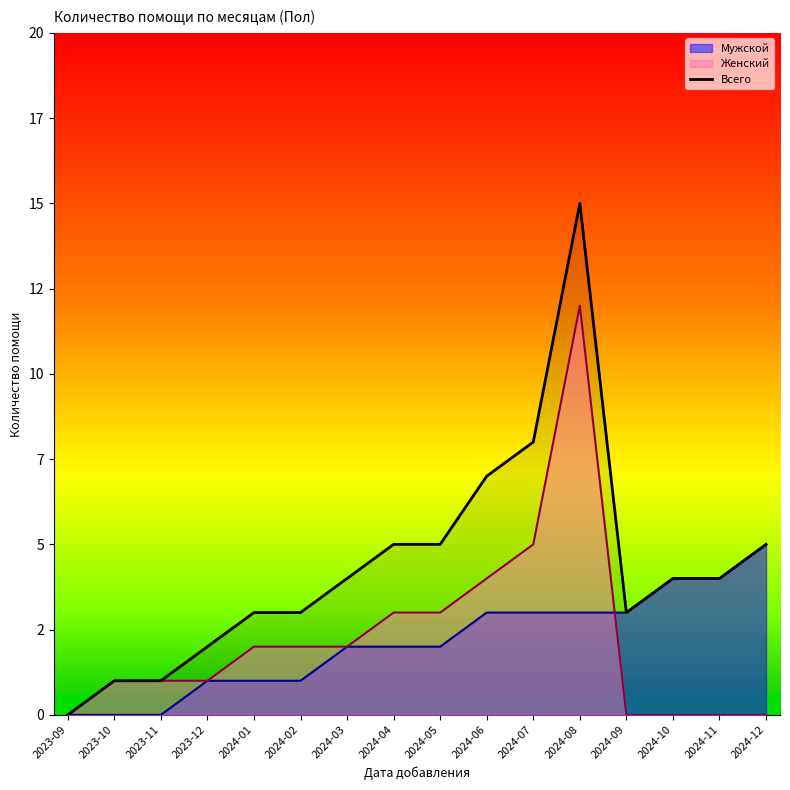

What is the sum of all values?

70